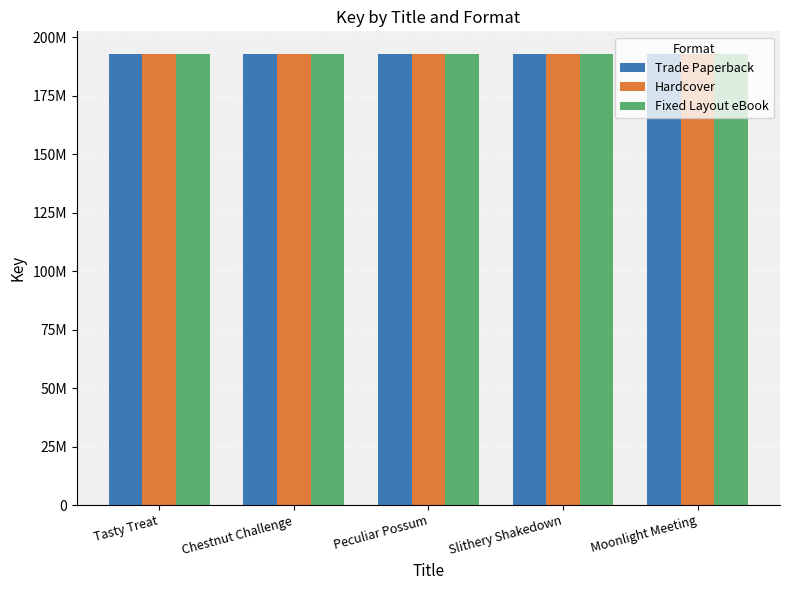

What is the lowest value of the Hardcover series?

192895357